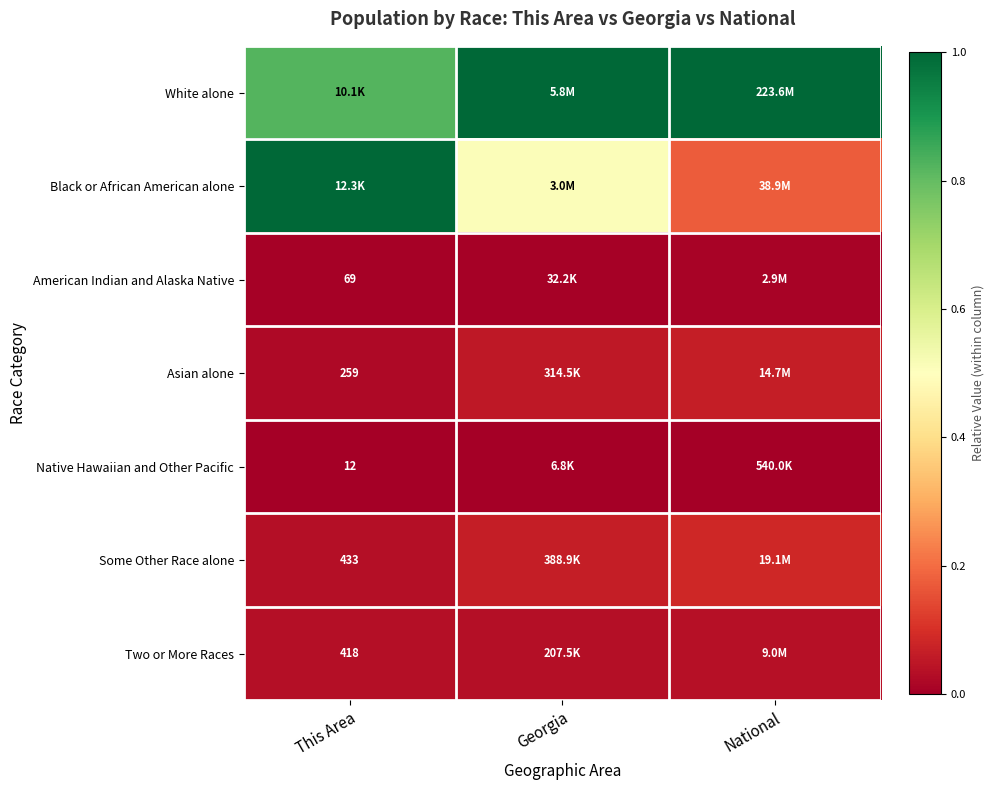

How many distinct data groups are displayed?

7